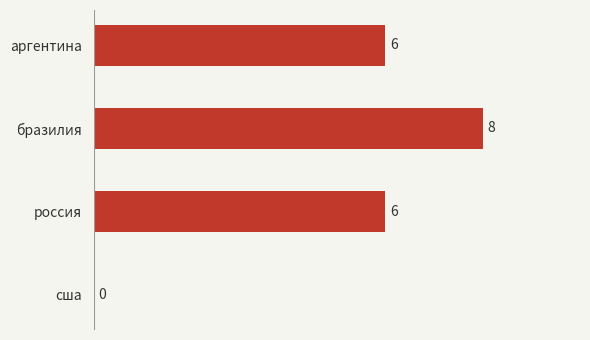

Which category has the highest value across all series?

бразилия